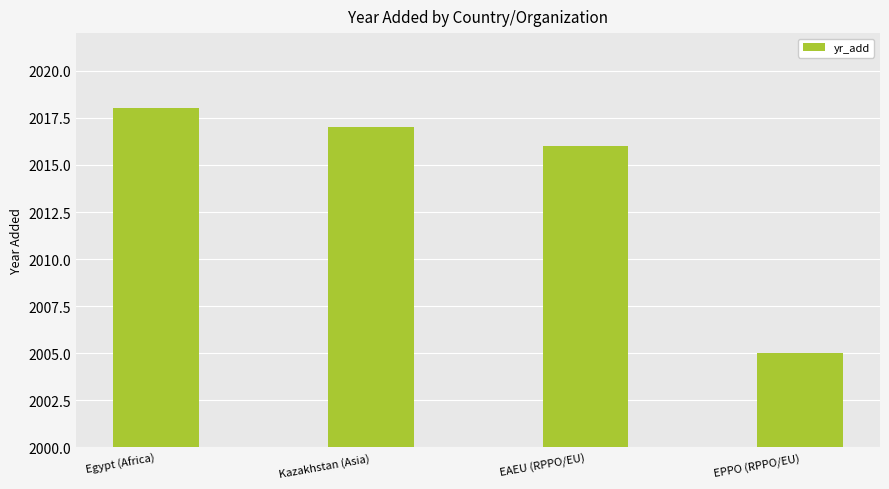

Reading right to left, extract all data points from this chart.

EPPO (RPPO/EU)=2005	EAEU (RPPO/EU)=2016	Kazakhstan (Asia)=2017	Egypt (Africa)=2018